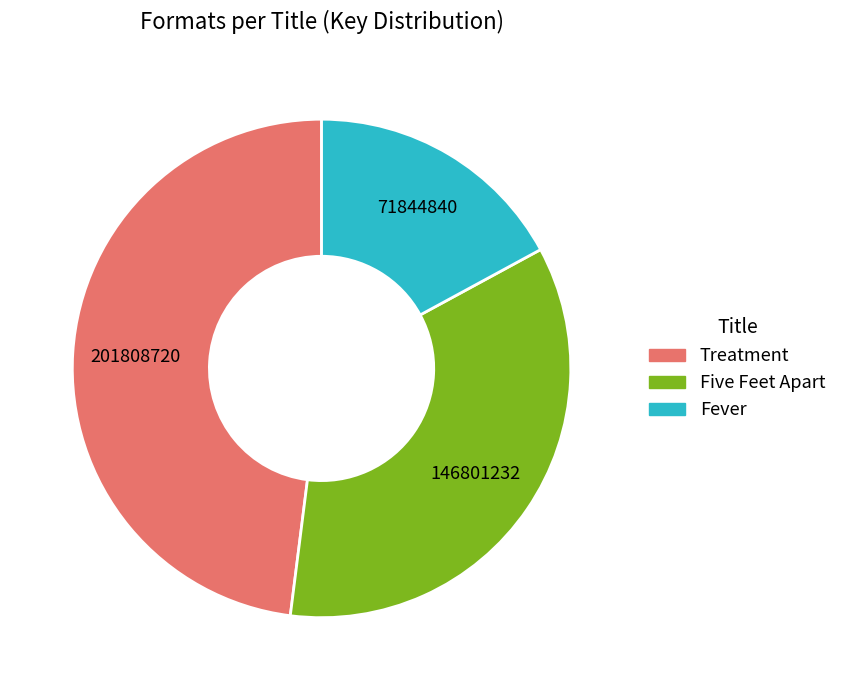

How many segments does this pie chart have?

3